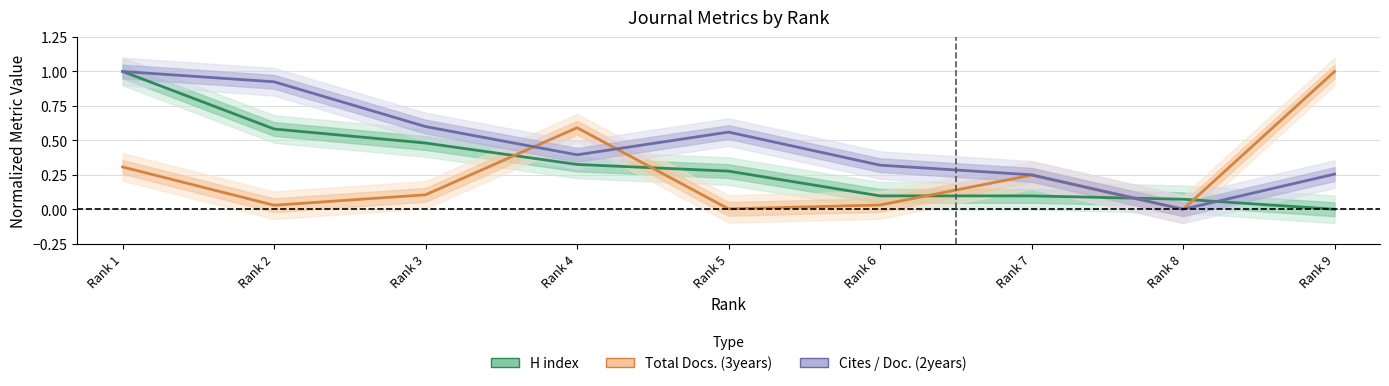

List the labels in order of Cites / Doc. (2years) value, largest first.

Rank 1, Rank 2, Rank 3, Rank 5, Rank 4, Rank 6, Rank 9, Rank 7, Rank 8